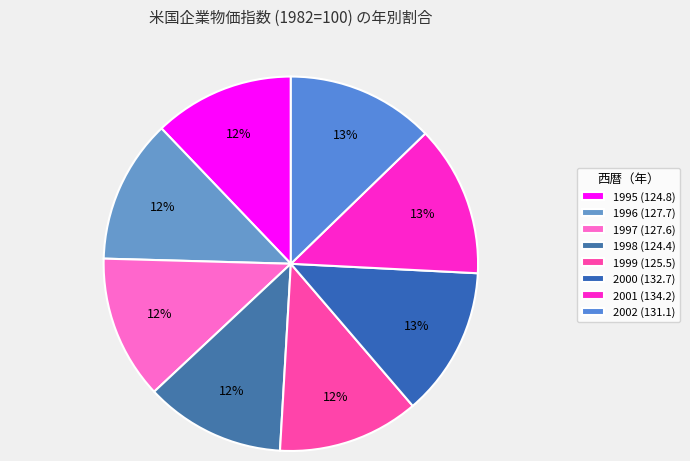

How many slices are in this pie chart?

8